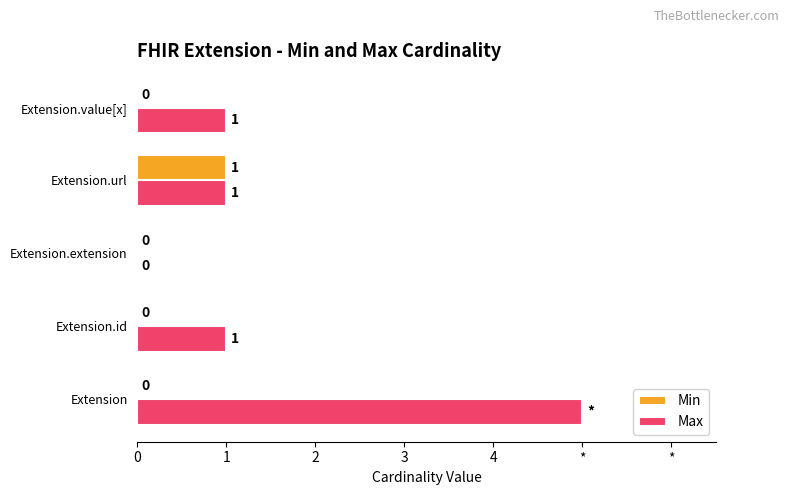

What are all the series names shown in the legend?

Min, Max